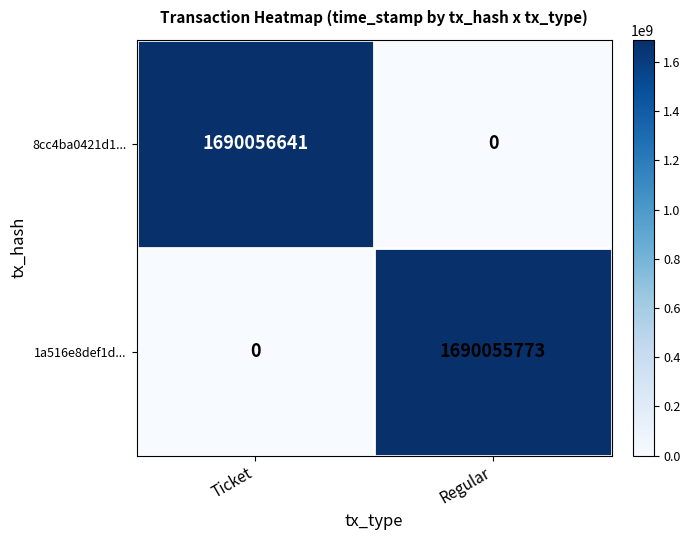

Reading left to right, extract all data points from this chart.

8cc4ba0421d1...: Ticket=1690056641	Regular=0
1a516e8def1d...: Ticket=0	Regular=1690055773